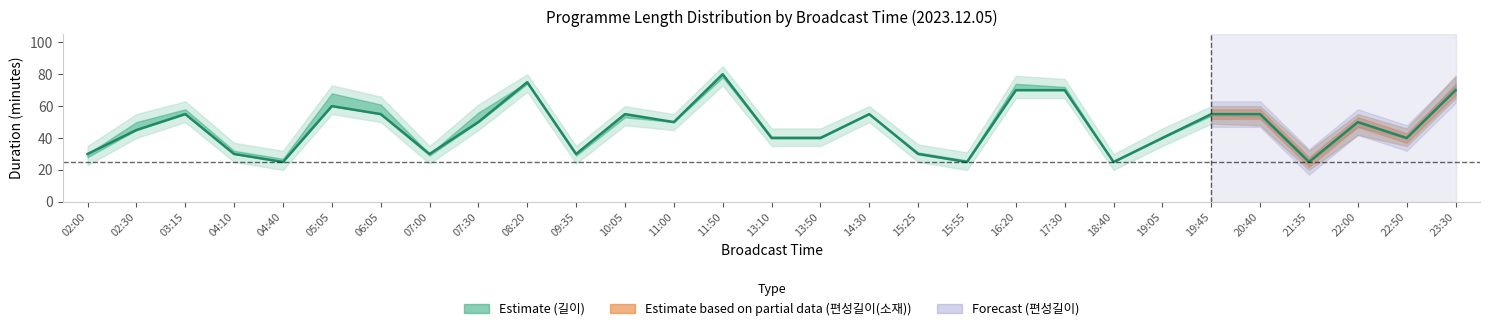

List the labels in order of value, largest first.

11:50, 08:20, 16:20, 17:30, 23:30, 05:05, 03:15, 06:05, 10:05, 14:30, 19:45, 20:40, 07:30, 11:00, 22:00, 02:30, 13:10, 13:50, 19:05, 22:50, 02:00, 04:10, 07:00, 09:35, 15:25, 04:40, 15:55, 18:40, 21:35